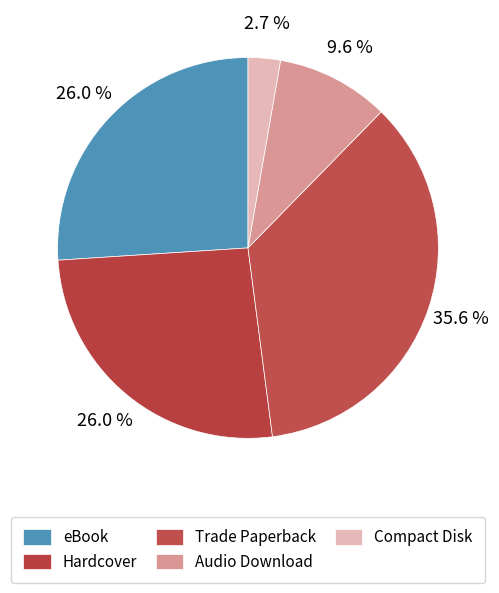

To the nearest percent, what is the difference between the largest and smallest slice percentages?

33%